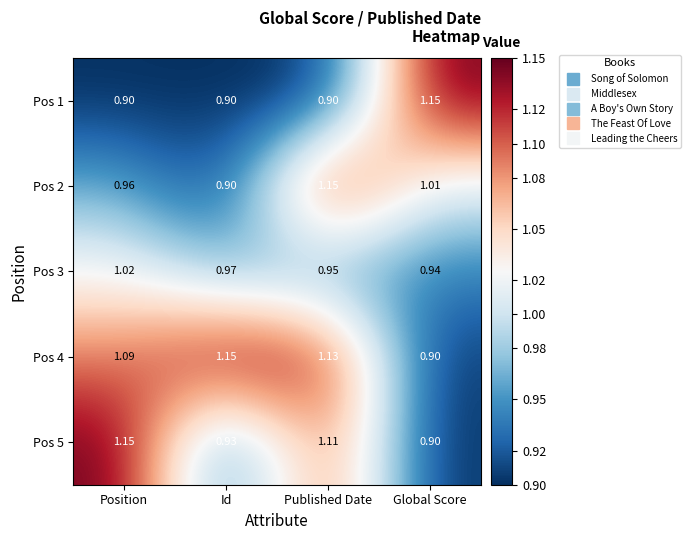

Which category has the highest value in the Pos 1 series?

Global Score